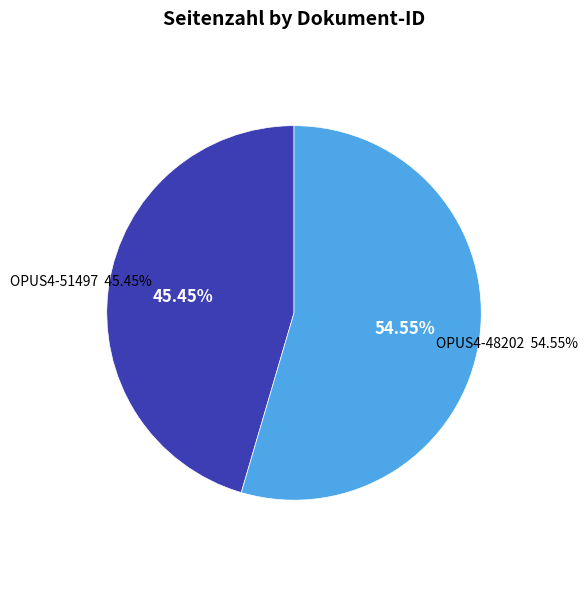

What is the smallest slice in the pie chart?

OPUS4-51497